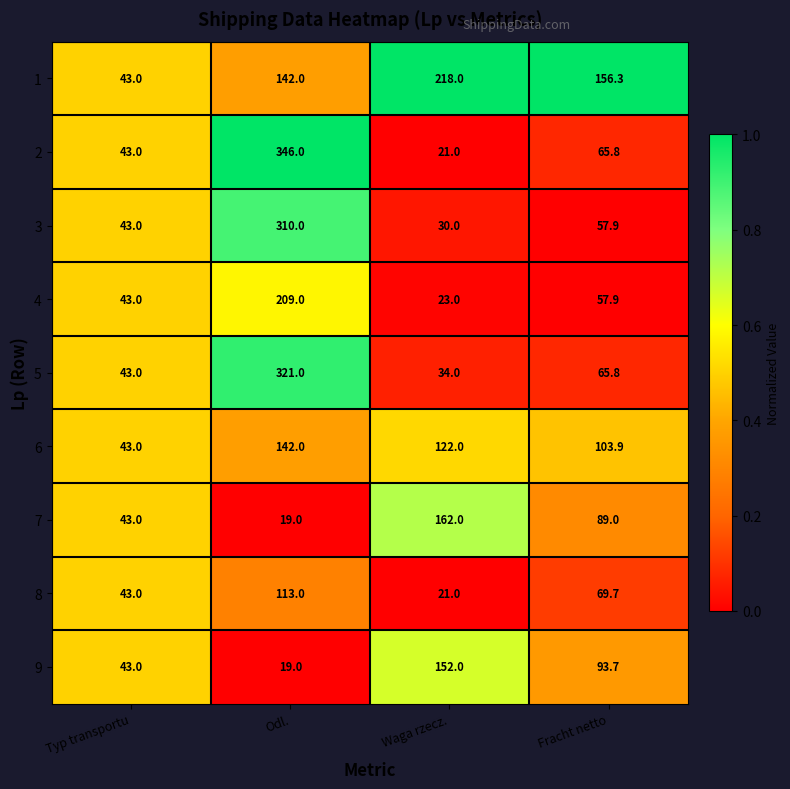

Rank the categories by 2 value from highest to lowest.

Odl., Fracht netto, Typ transportu, Waga rzecz.